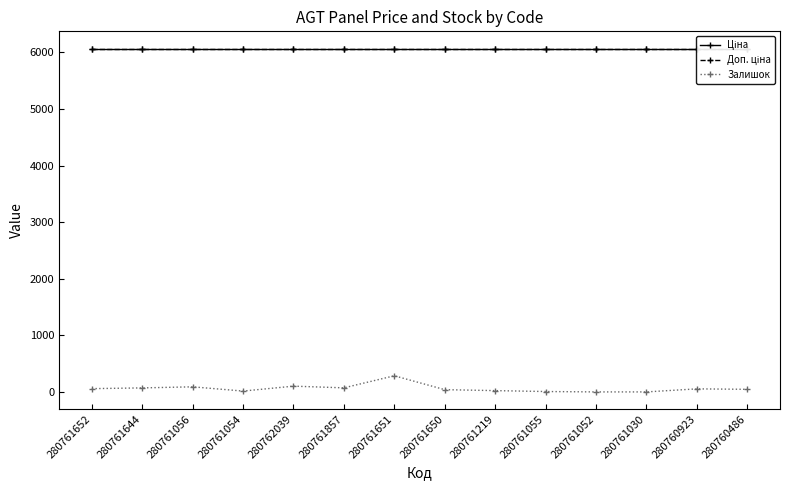

Which series has the widest spread of values?

Залишок